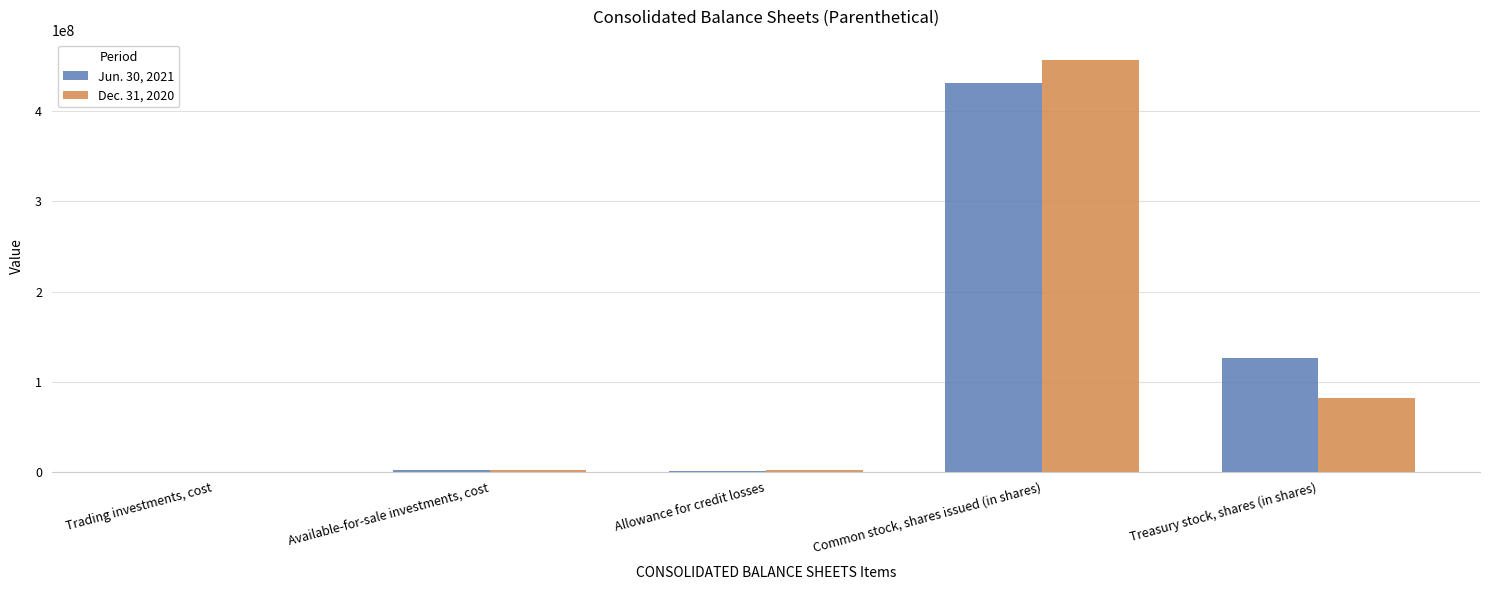

At which category does the chart reach its peak across all series?

Common stock, shares issued (in shares)